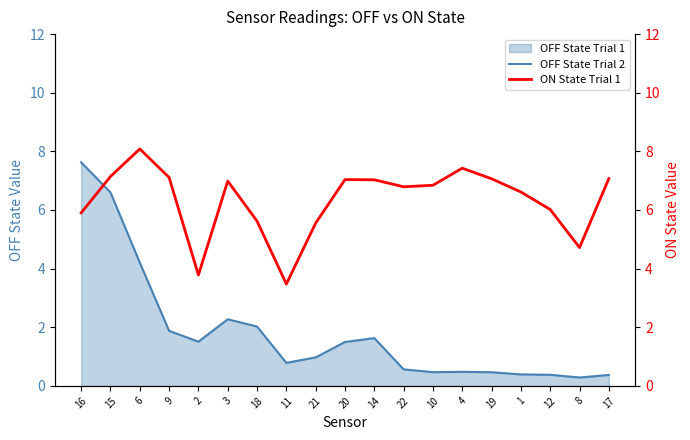

At which category does the chart reach its peak across all series?

6